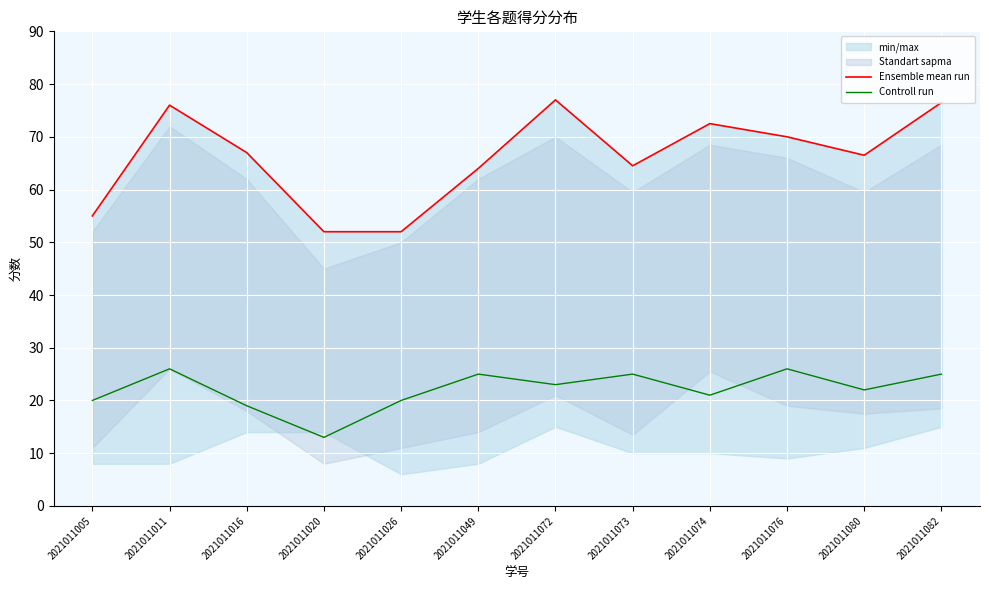

Rank the categories by Controll run value from lowest to highest.

2021011020, 2021011016, 2021011005, 2021011026, 2021011074, 2021011080, 2021011072, 2021011049, 2021011073, 2021011082, 2021011011, 2021011076